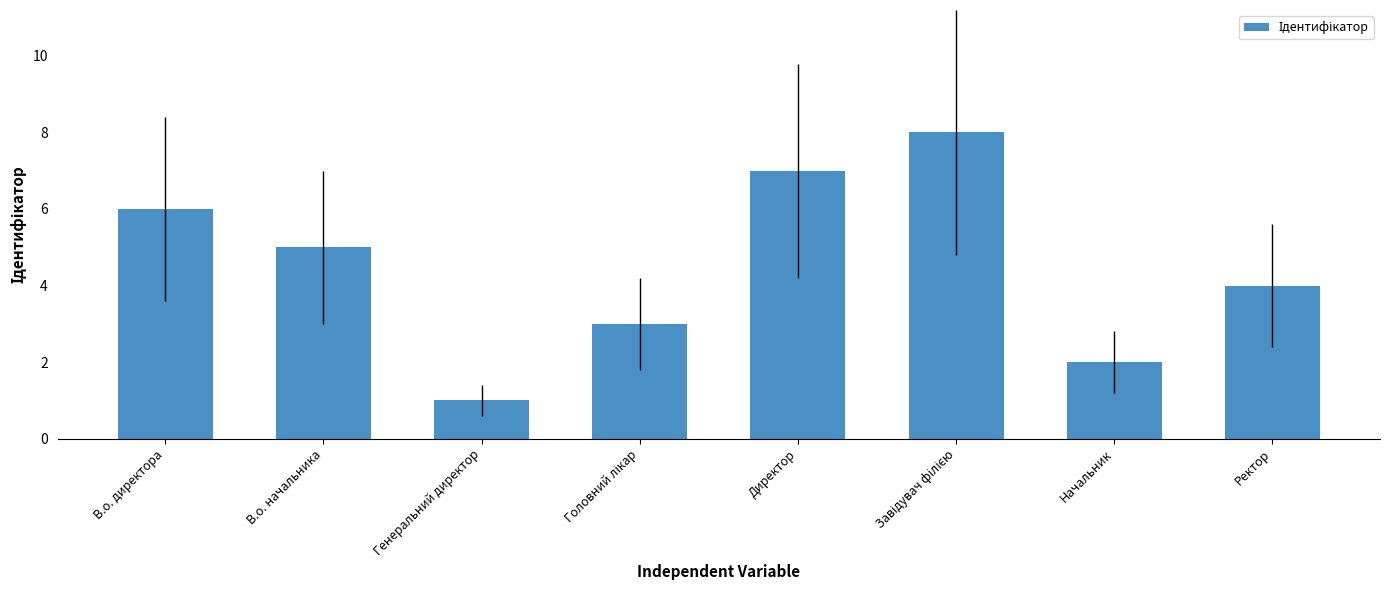

What position from the right is Генеральний директор?

6